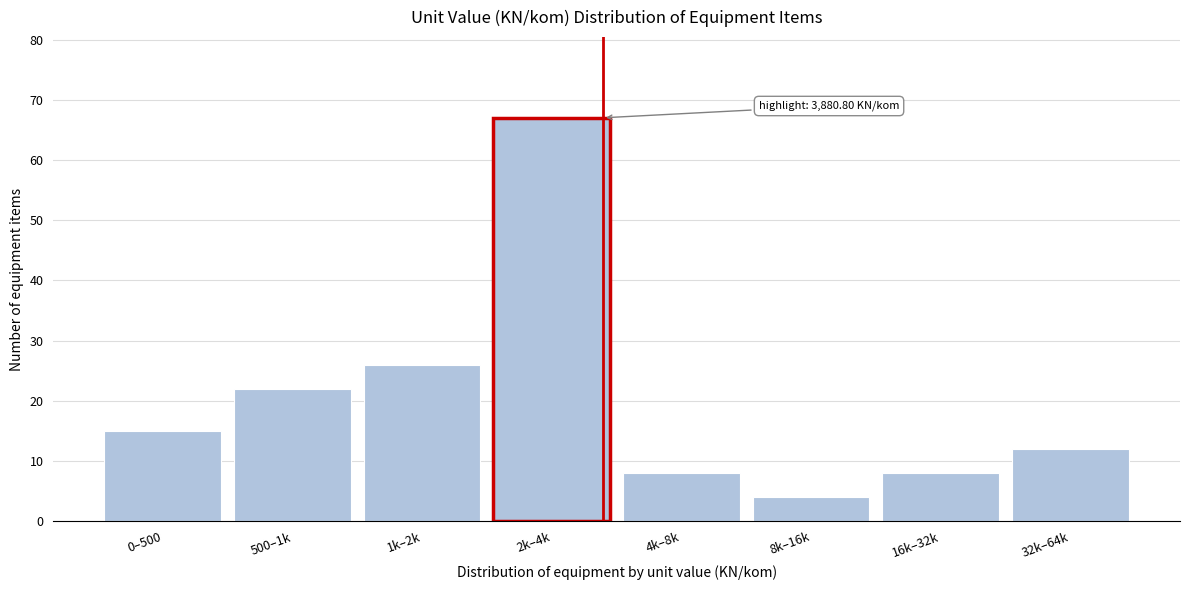

Reading left to right, what are all the values shown in this chart?

0–500=15	500–1k=22	1k–2k=26	2k–4k=67	4k–8k=8	8k–16k=4	16k–32k=8	32k–64k=12